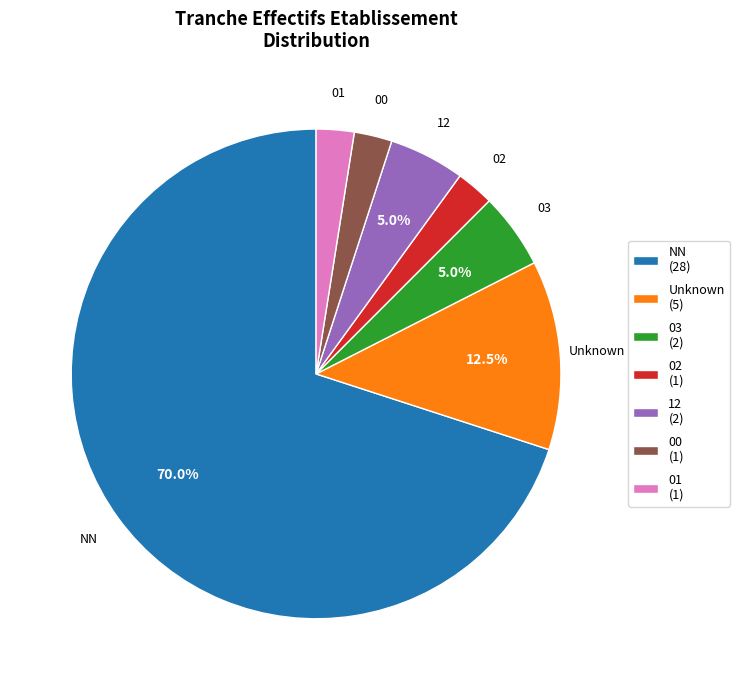

To the nearest percent, what percentage of the pie is 12?

5%